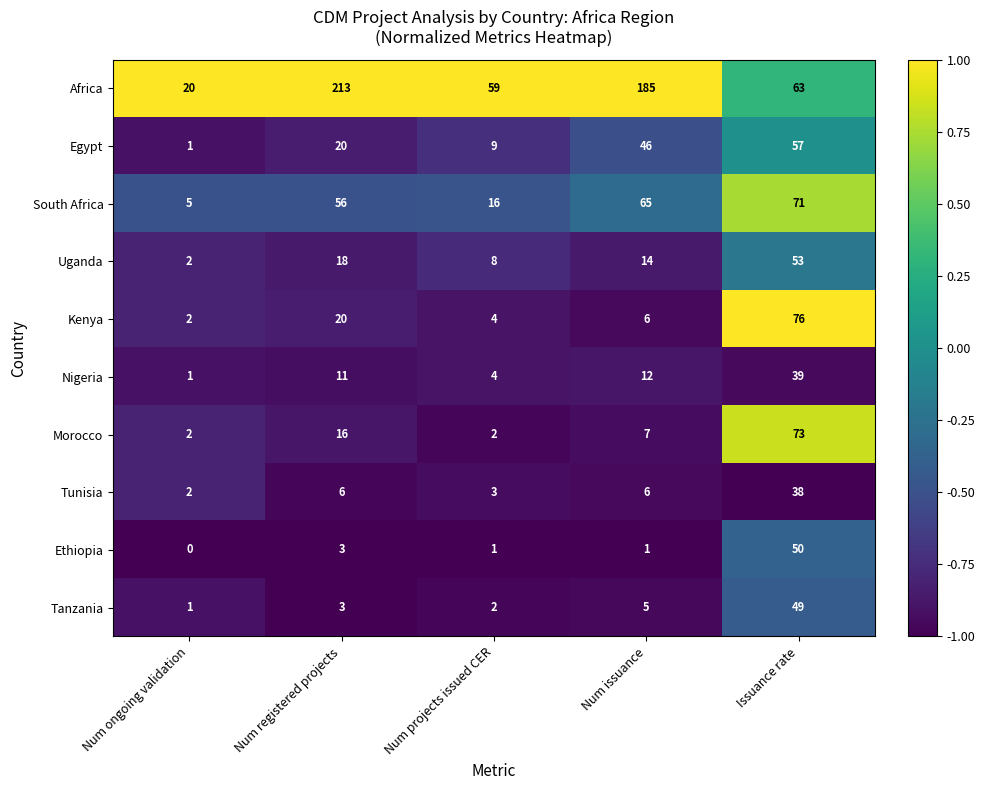

What is the spread (max minus min) of values at Num registered projects?

210